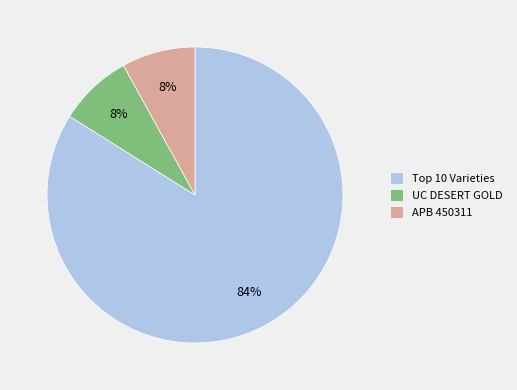

To the nearest percent, what portion does APB 450311 represent?

8%